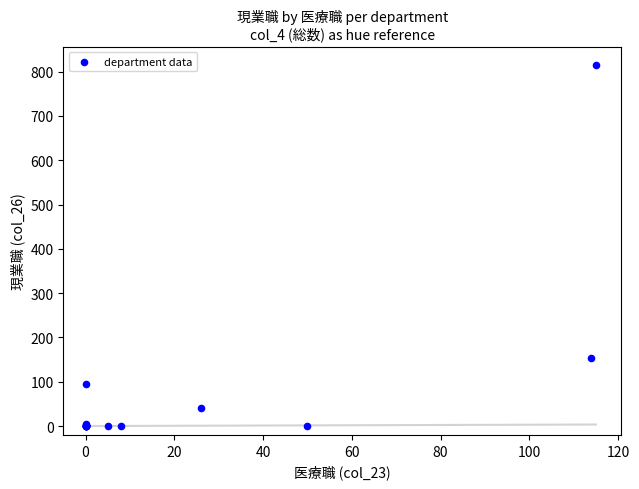

What Y value in the scatter plot is closest to 408?

153